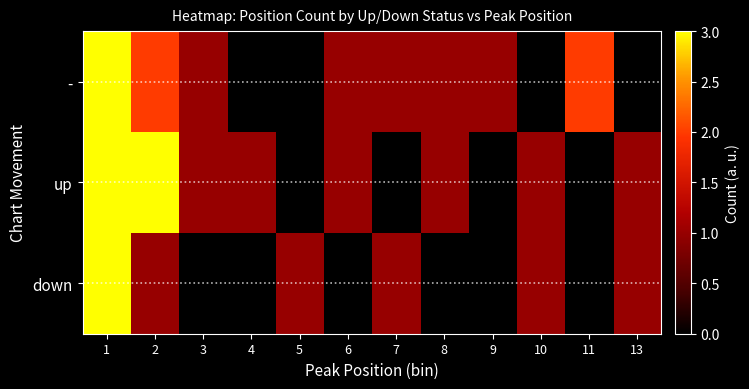

How many data points does each series have?

12